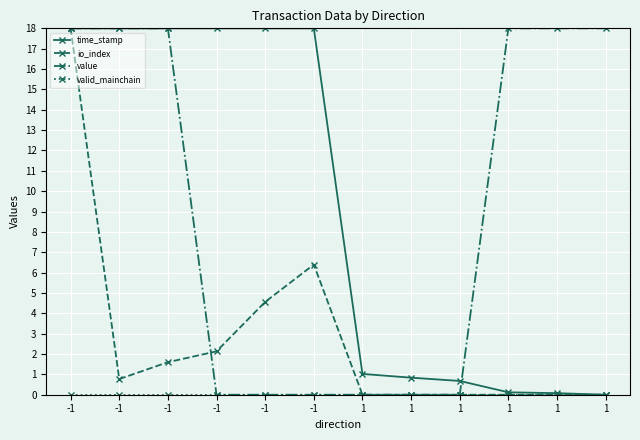

At which label does value reach its minimum?

-1